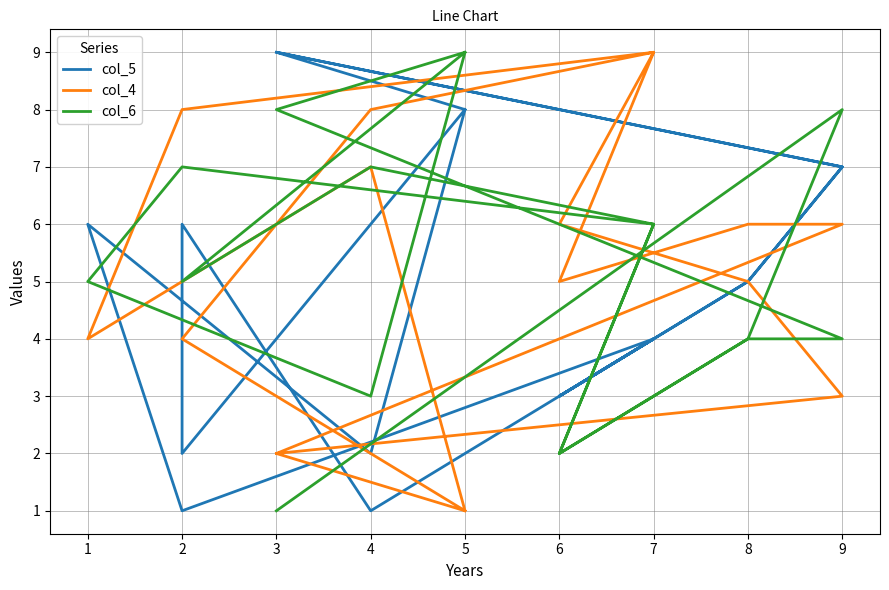

How many intersections are there between col_5 and col_4?

7